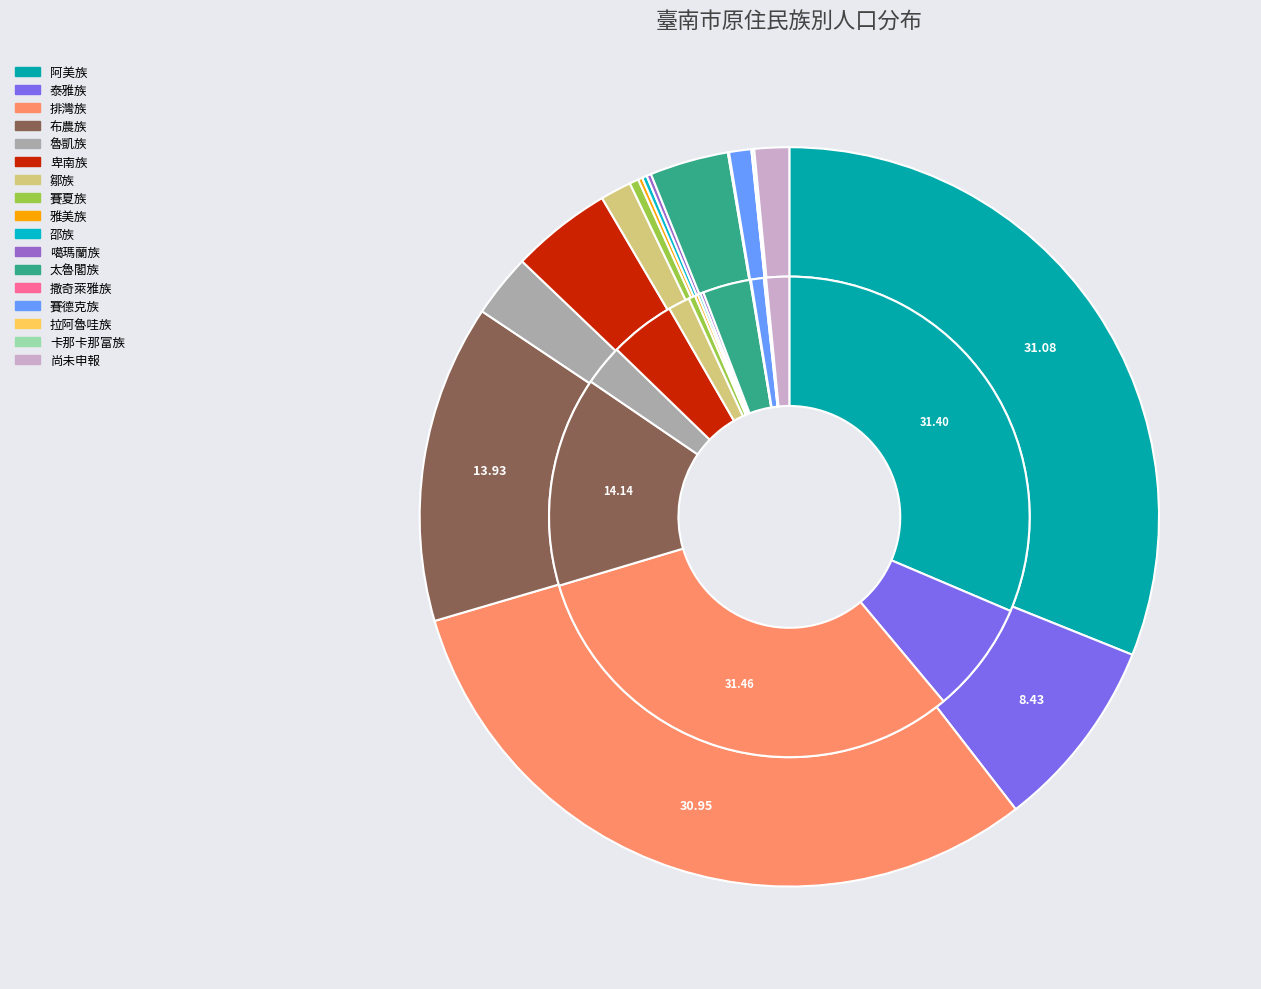

Do 魯凱族 and 噶瑪蘭族 together represent more than half of the pie?

No